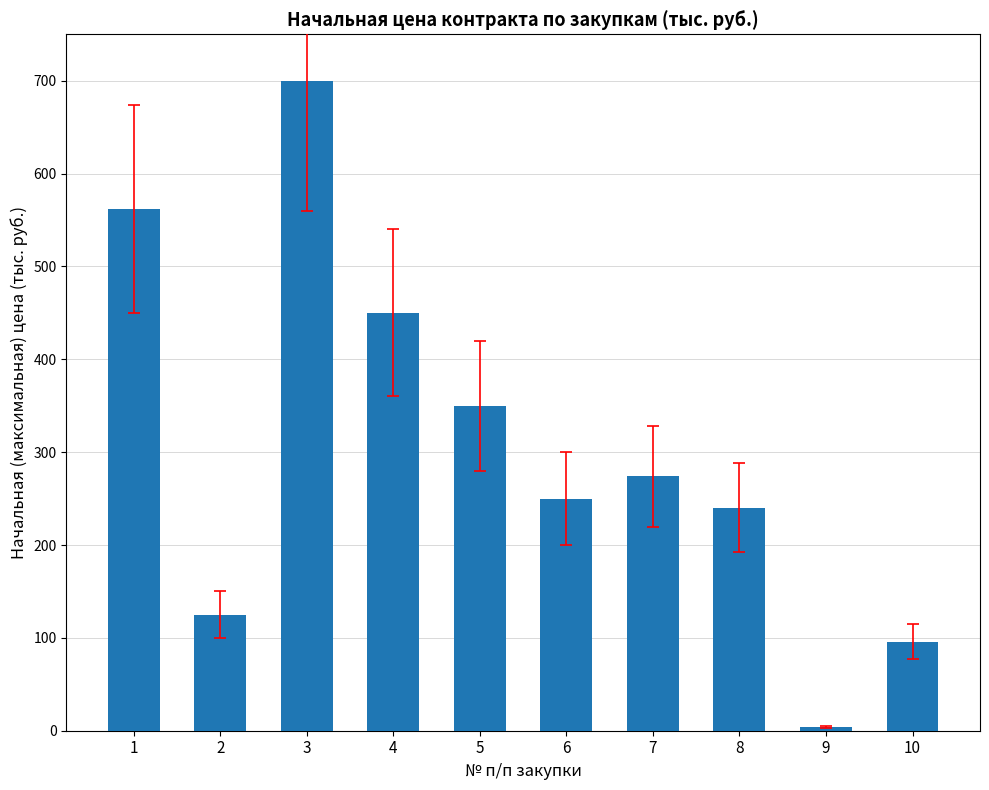

What is the value of the 3rd bar from the left?

700.0